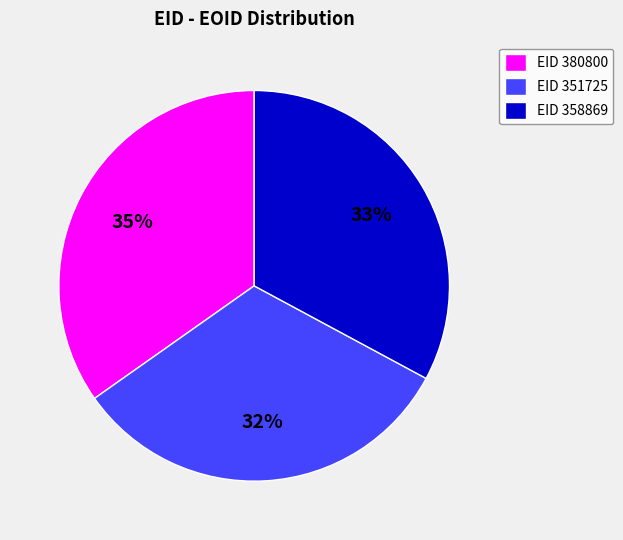

Count the number of slices in the pie.

3